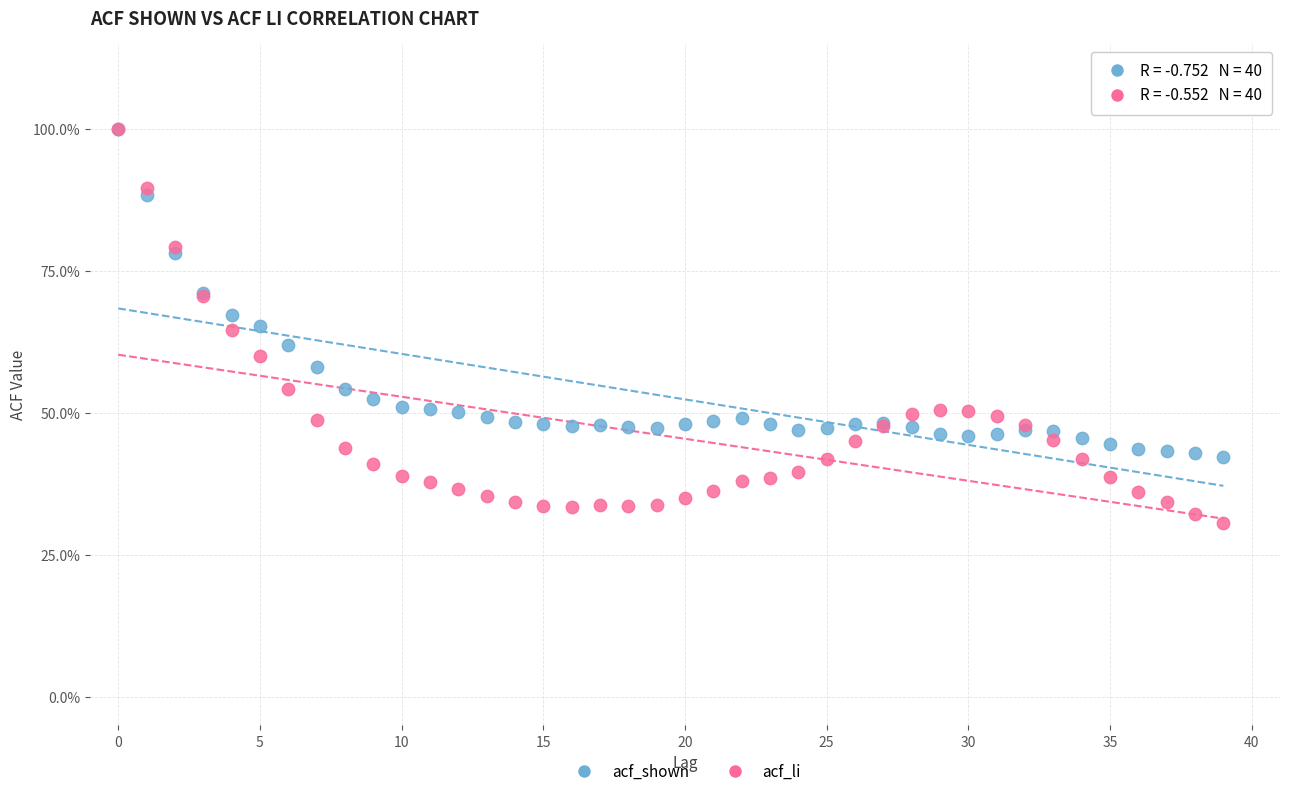

What are all the series names shown in the legend?

acf_shown, acf_li